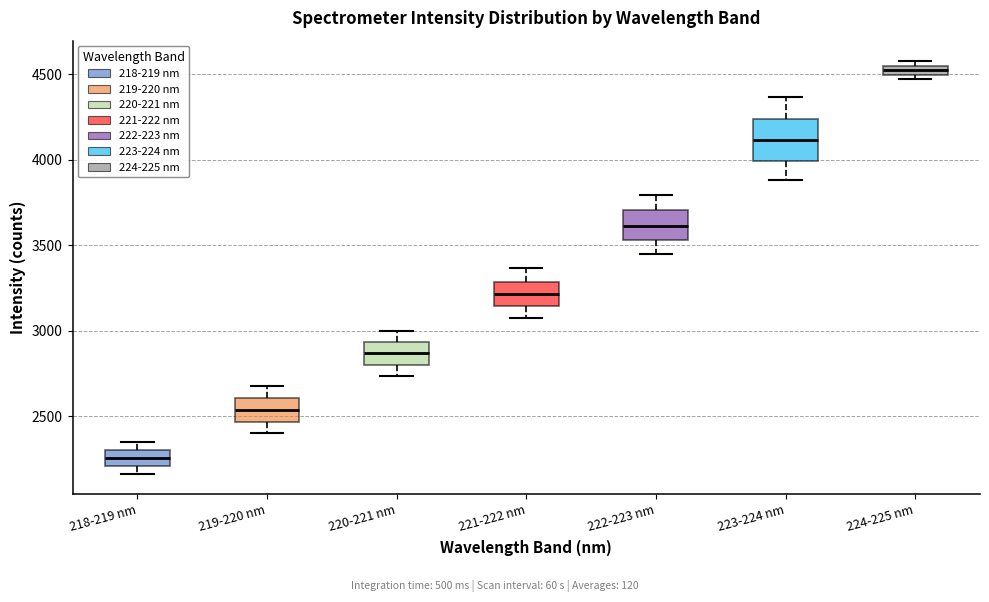

Which box's median line is the lowest?

218-219 nm